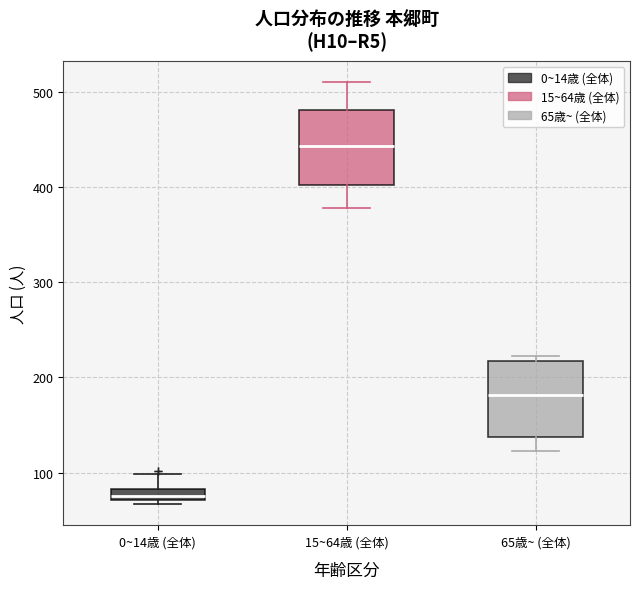

Where does the upper whisker of the box for 0~14歳 (全体) end on the y-axis? The values are not printed on the chart, so give them approximately, as read against the axis.

100